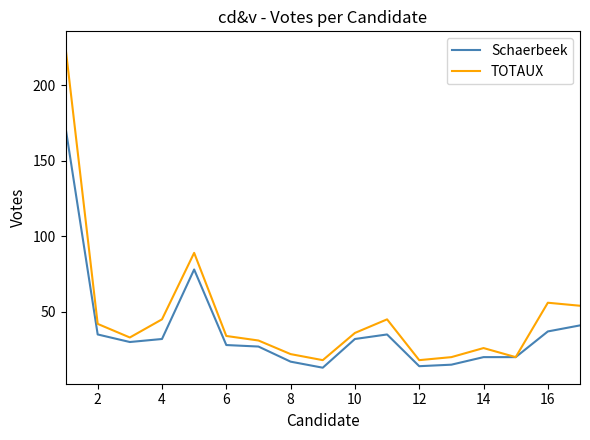

Which series has the largest range (max minus min)?

TOTAUX